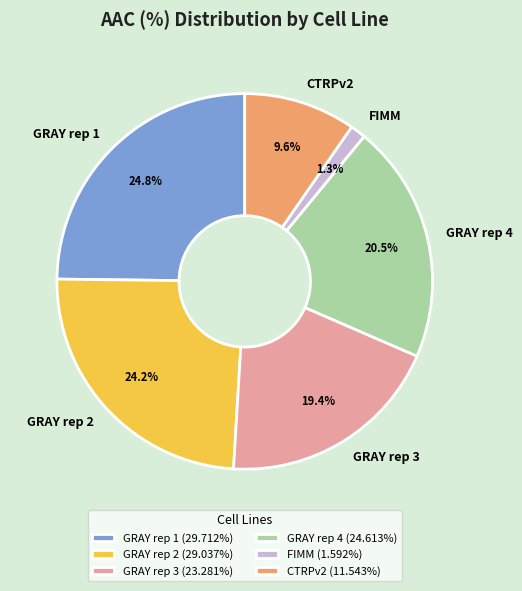

What is the smallest slice in the pie chart?

FIMM